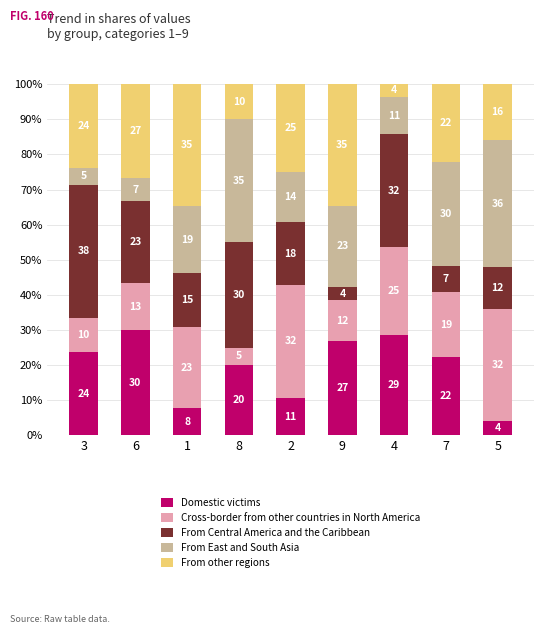

What is the total value across all series at 8?

100.0